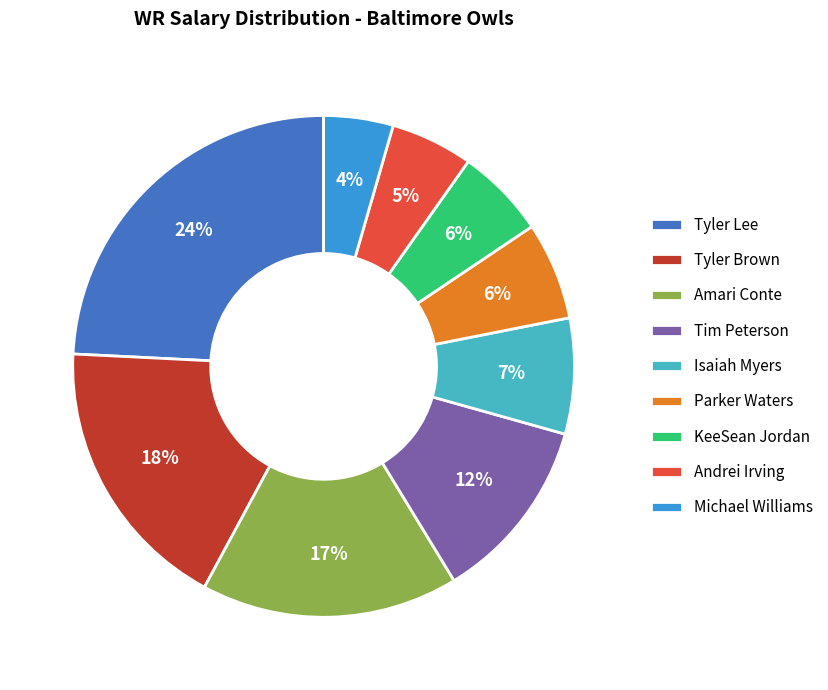

How many slices are in this pie chart?

9